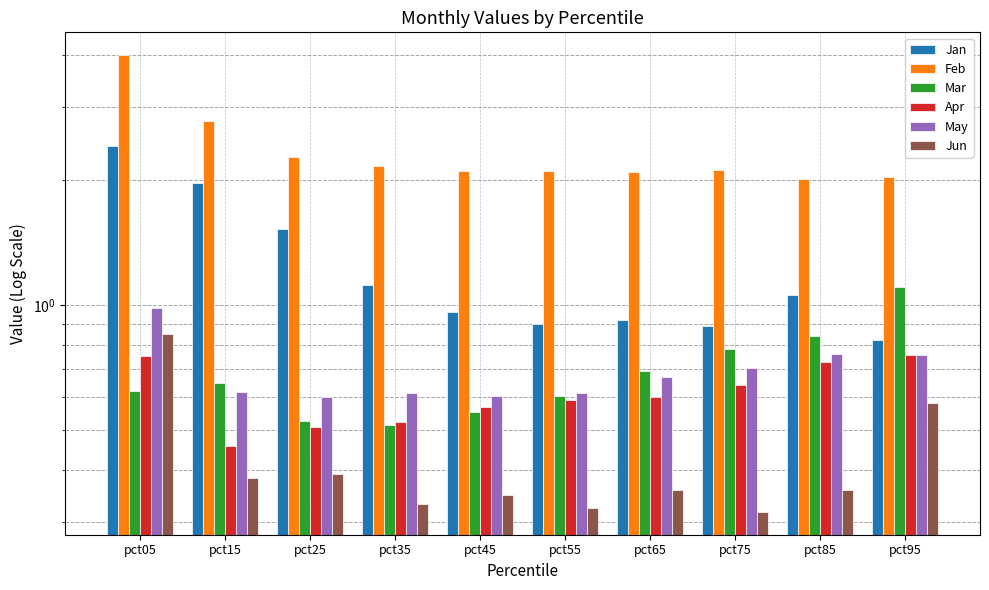

What is the value of the May bar at the 4th from the left?

0.6